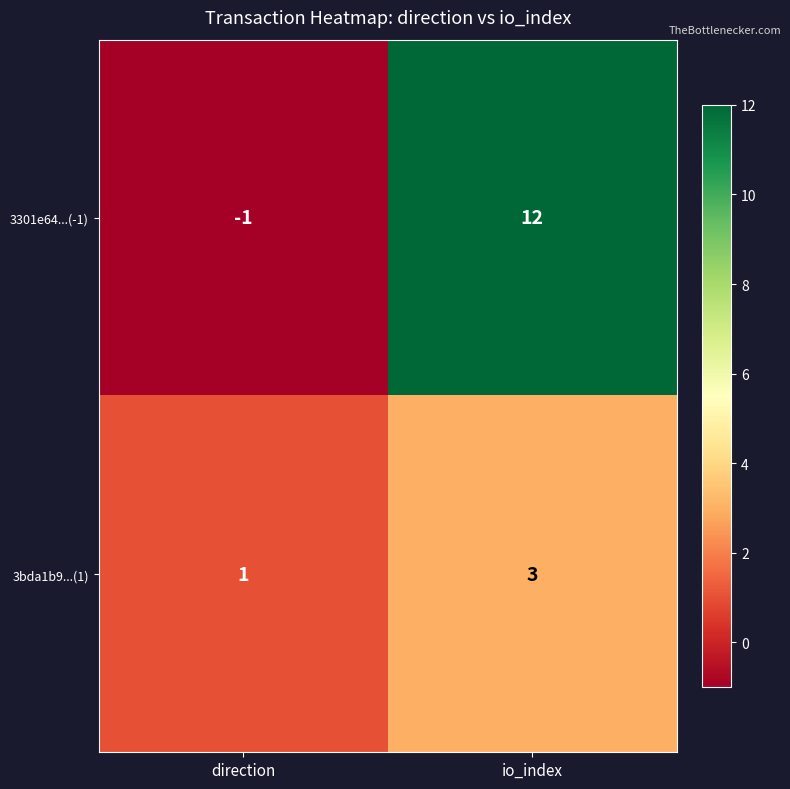

Is it true that 3301e64...(-1) equals 12 at io_index?

True